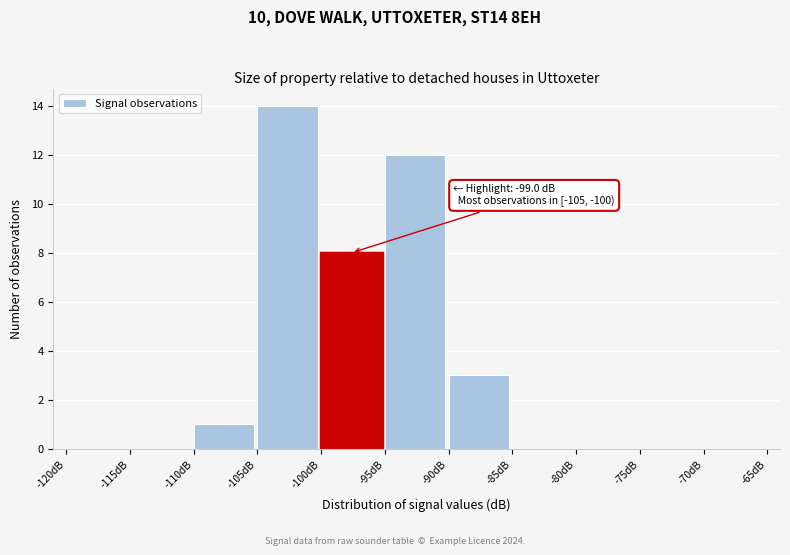

Over which range of the x-axis is the bar tallest?

-105 to -100